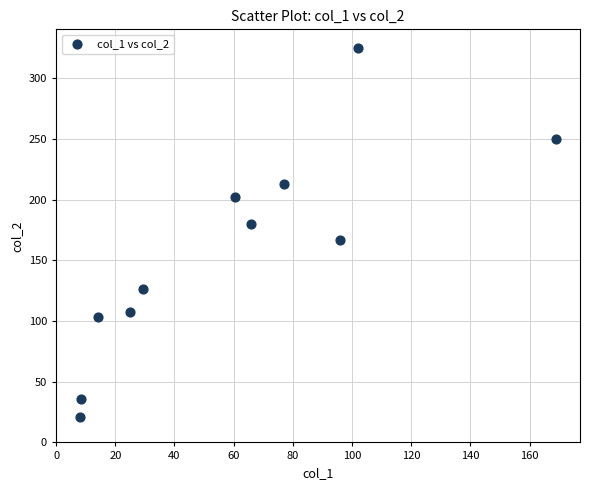

What is the range of Y values (max minus min)?

304